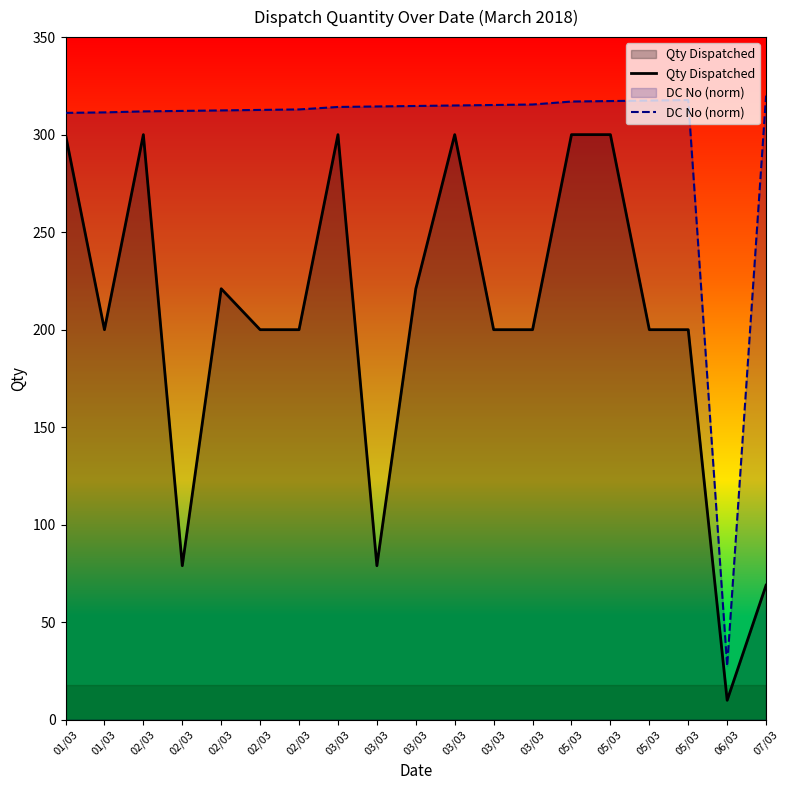

What is the label of the 8th point from the left?

03/03